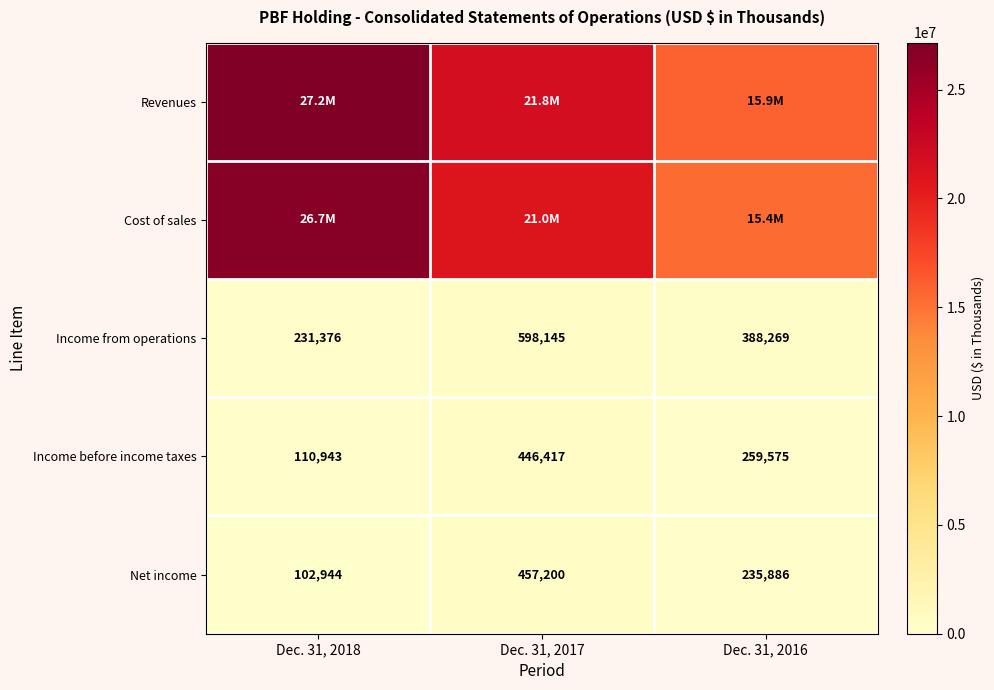

How many Income before income taxes values are between 110943 and 446417?

3